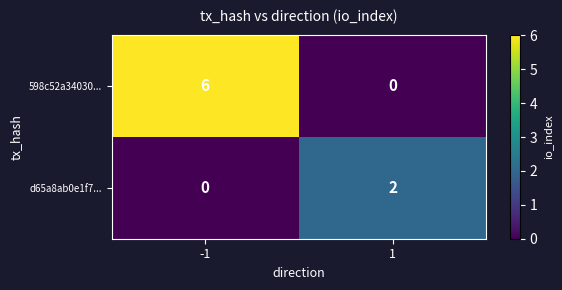

What value does the 598c52a34030... series have at -1?

6